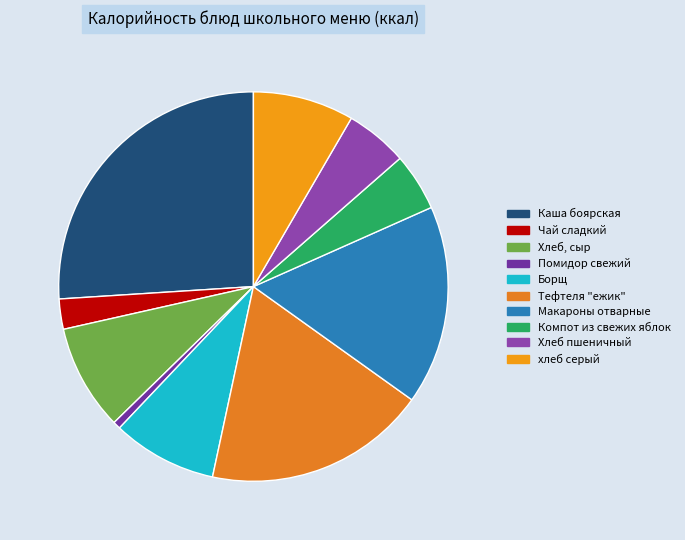

Which category has the smallest portion of the pie?

Помидор свежий